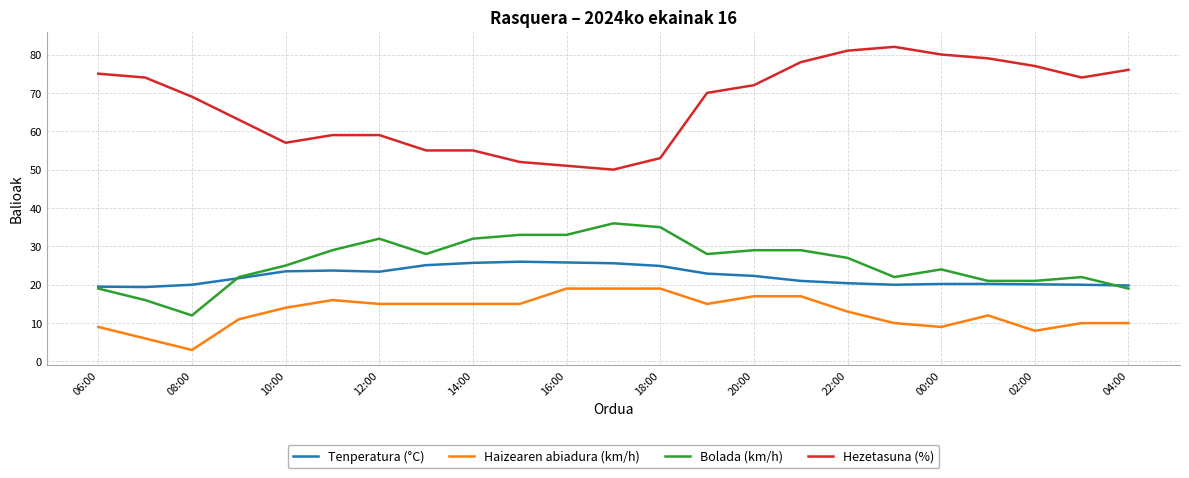

What is the sum of all Hezetasuna (%) values?

1541.0